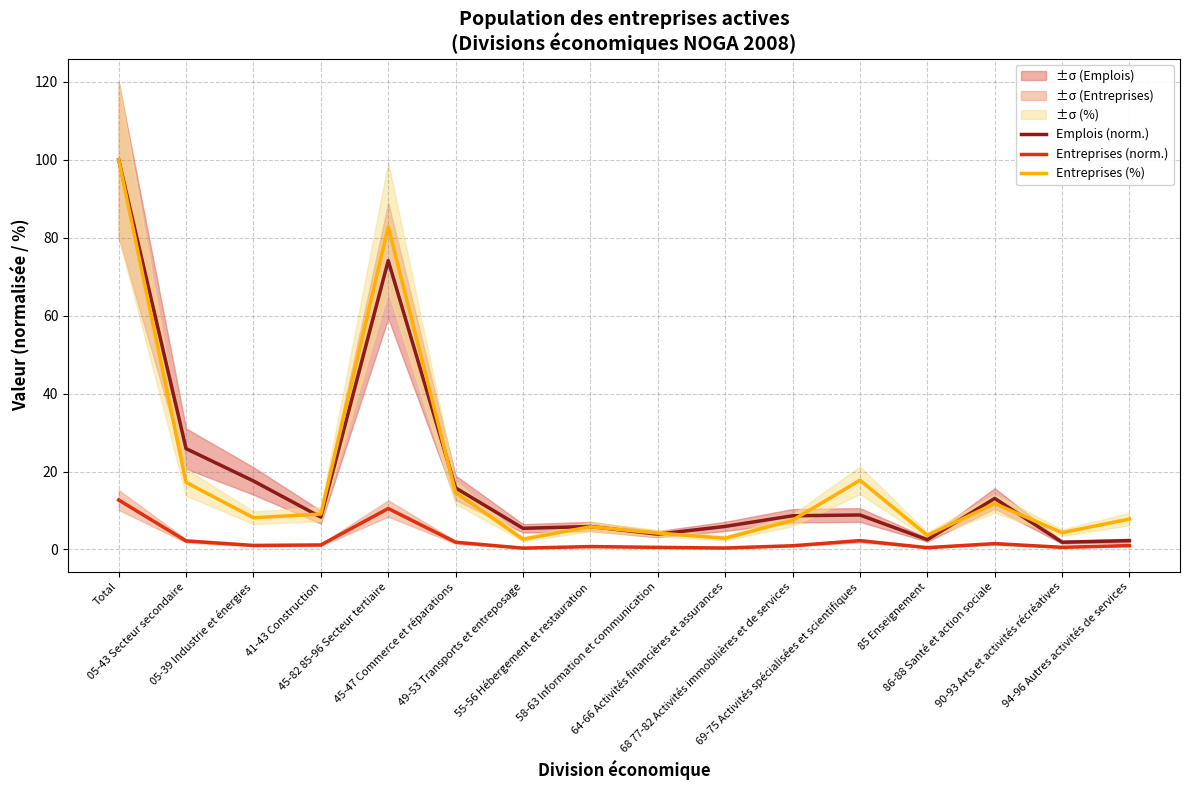

True or false: Entreprises (norm.) and Entreprises (%) cross at least once.

False